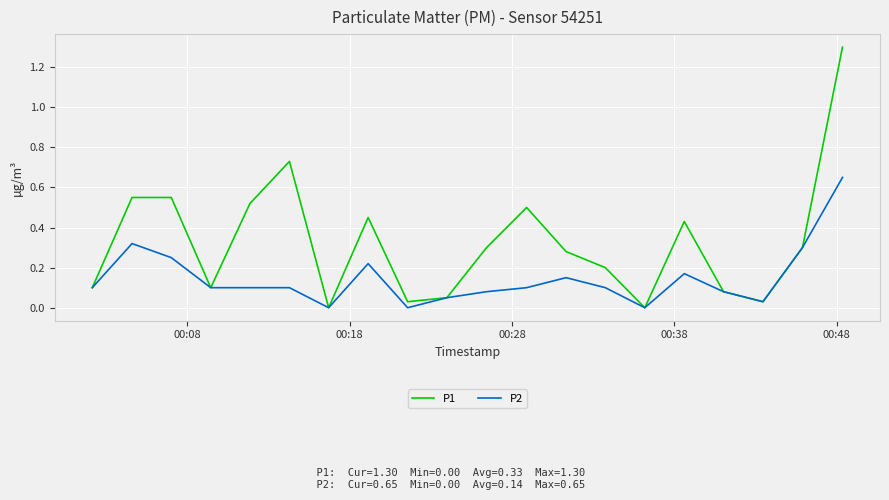

What is the difference between the maximum and minimum values in the P1 series?

1.3